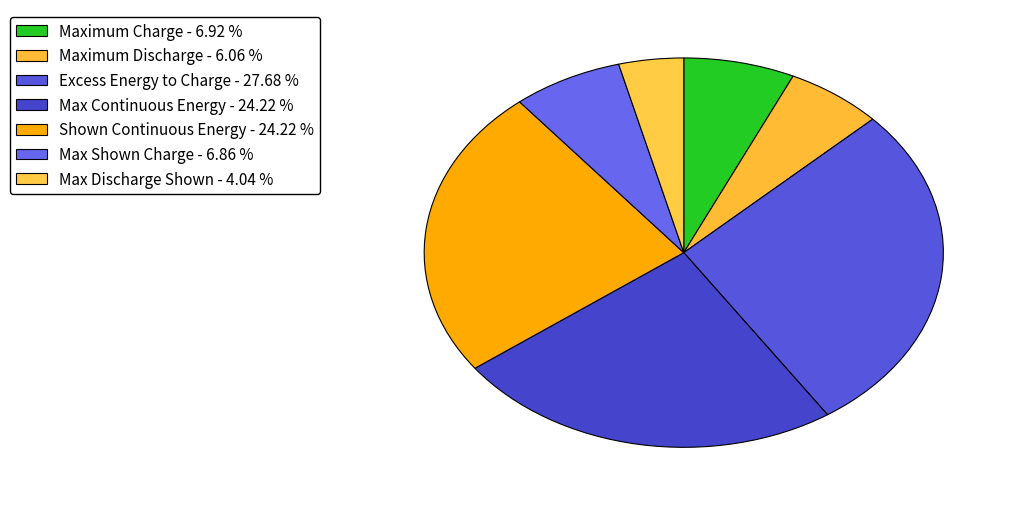

How many segments does this pie chart have?

7